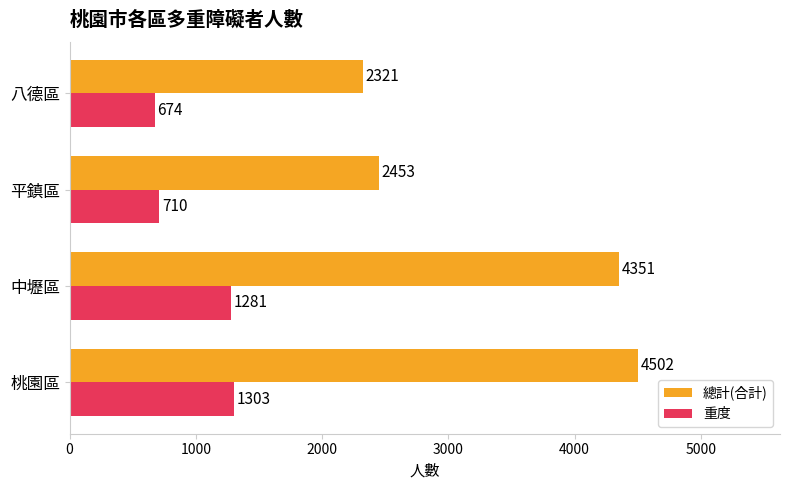

The 總計(合計) series shows 3403 at 平鎮區. True or false?

False